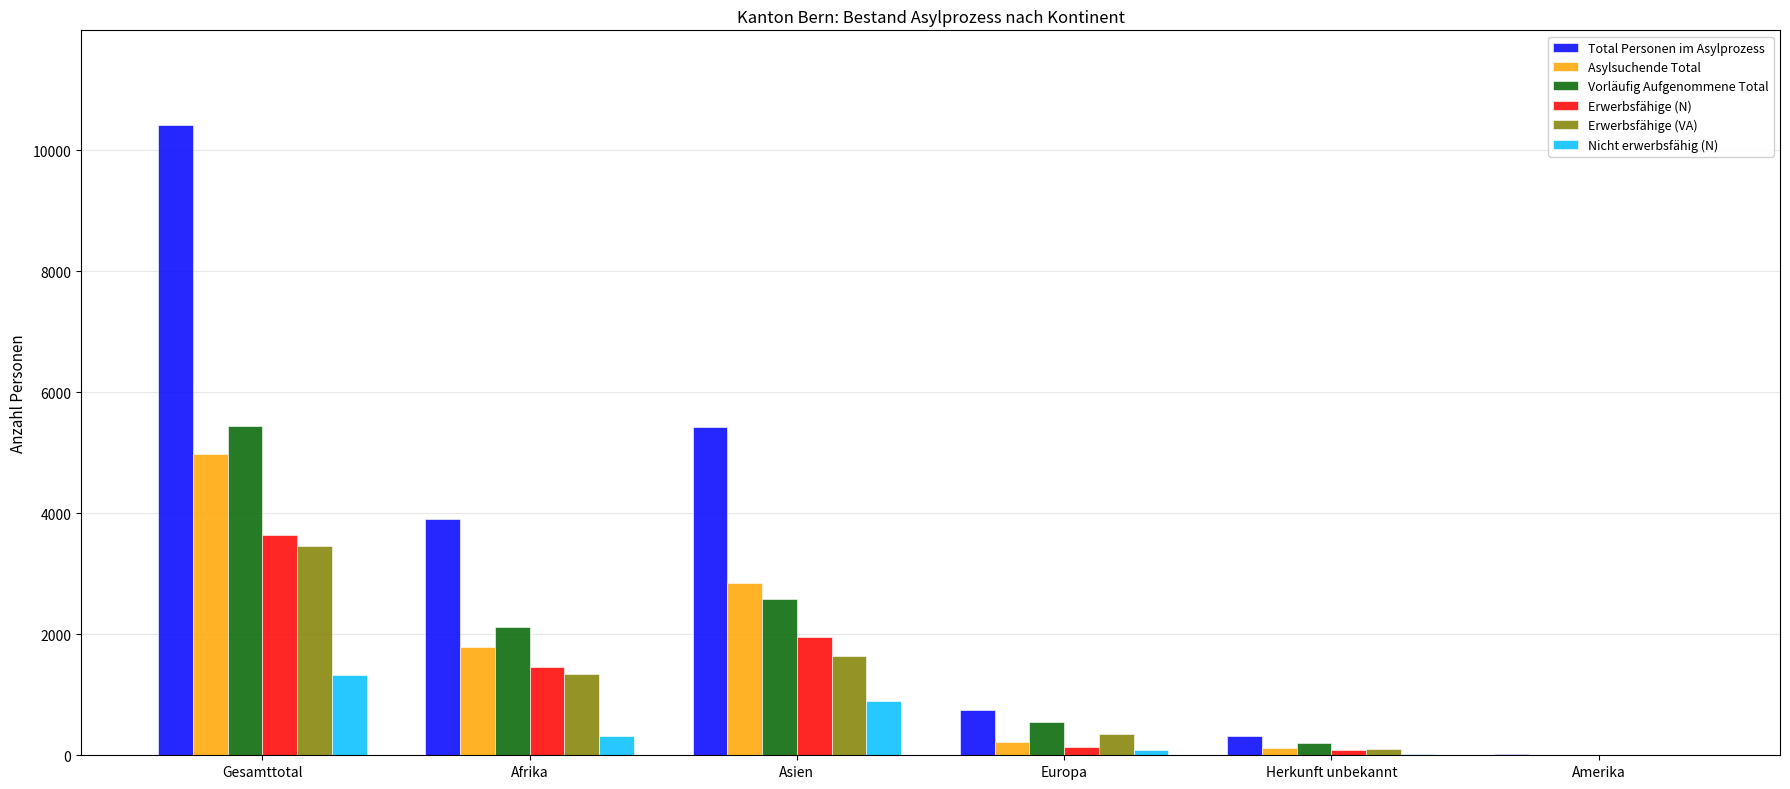

At which category does the chart reach its peak across all series?

Gesamttotal